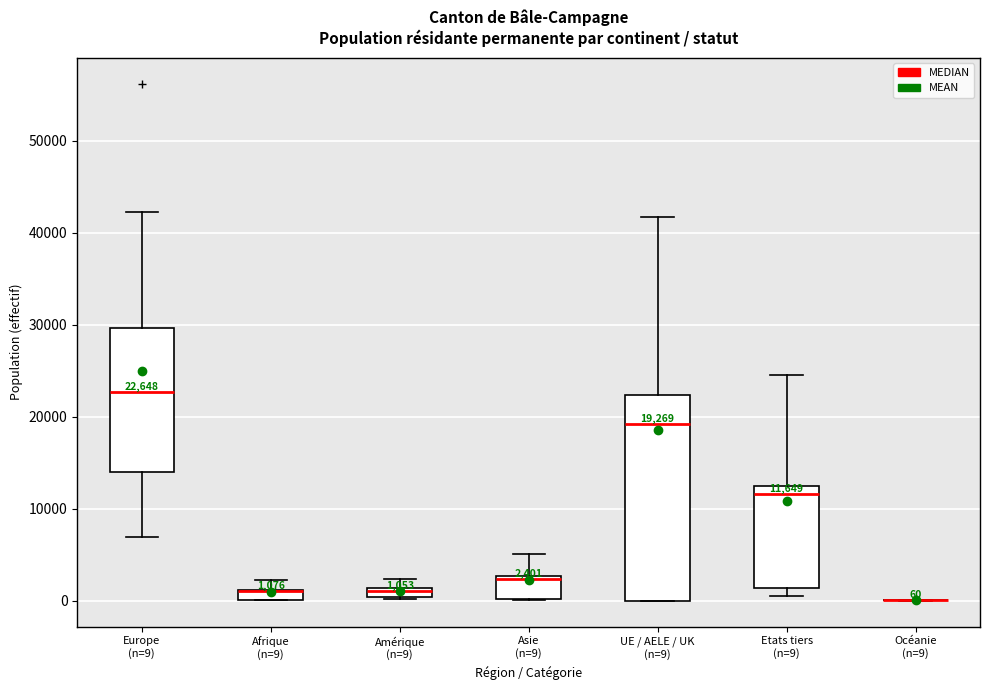

Which box is the tallest, from its lower edge to its upper edge?

UE / AELE / UK (n=9)